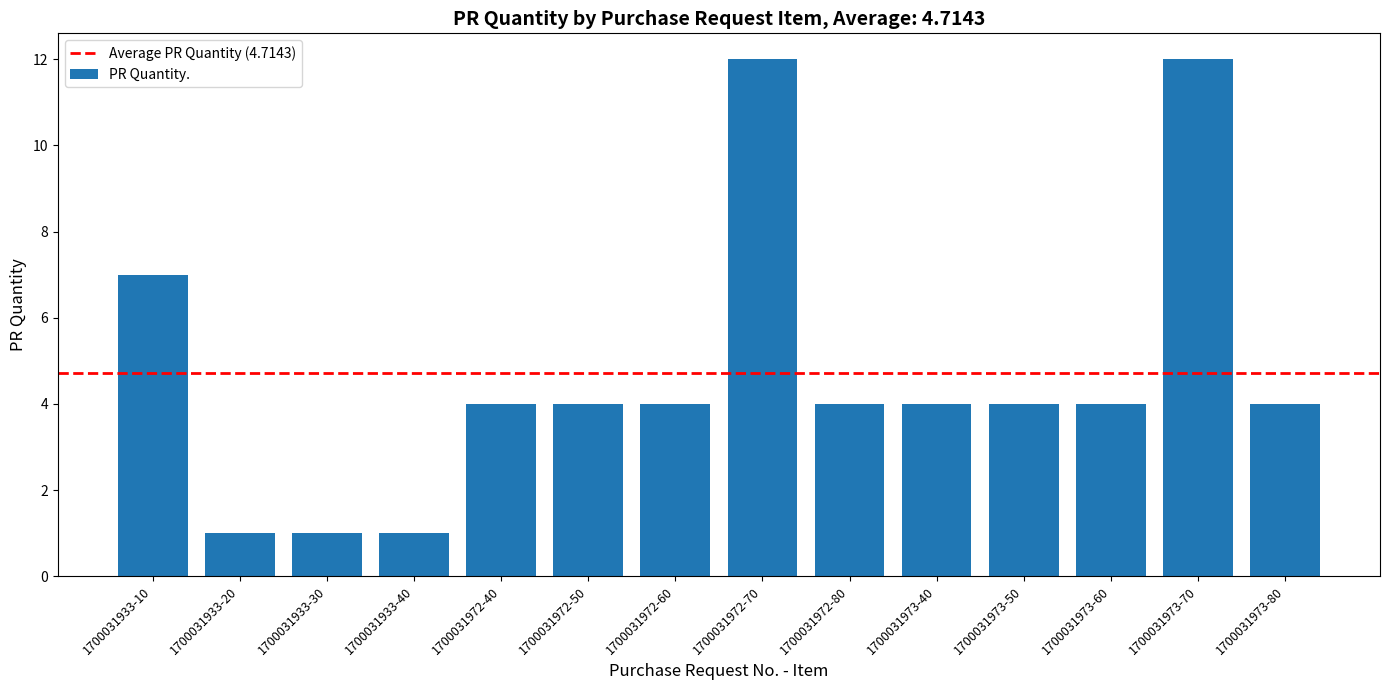

Reading right to left, transcribe all the data shown in this chart.

4	12	4	4	4	4	12	4	4	4	1	1	1	7